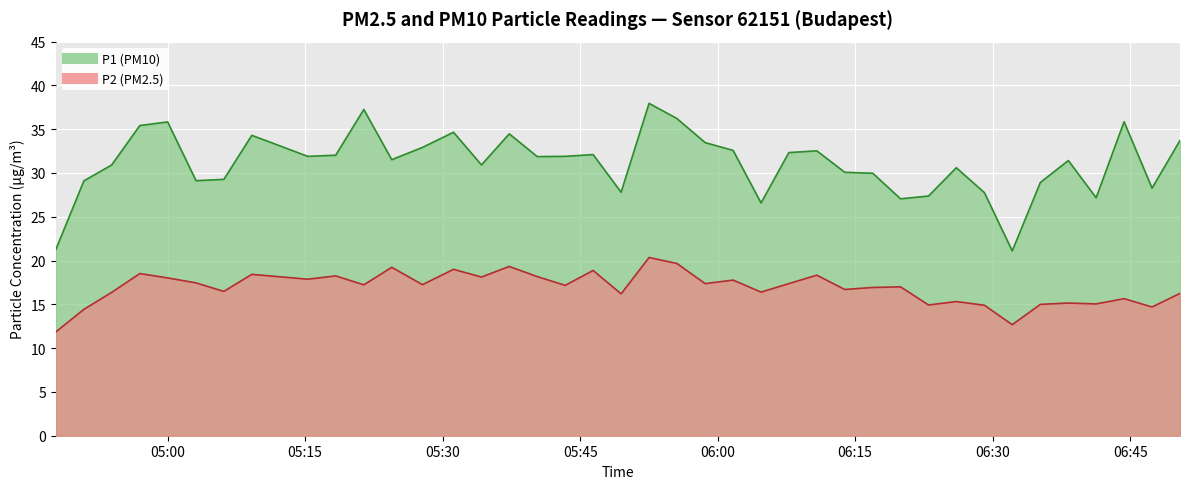

At which category does P1 reach its first local peak?

05:00